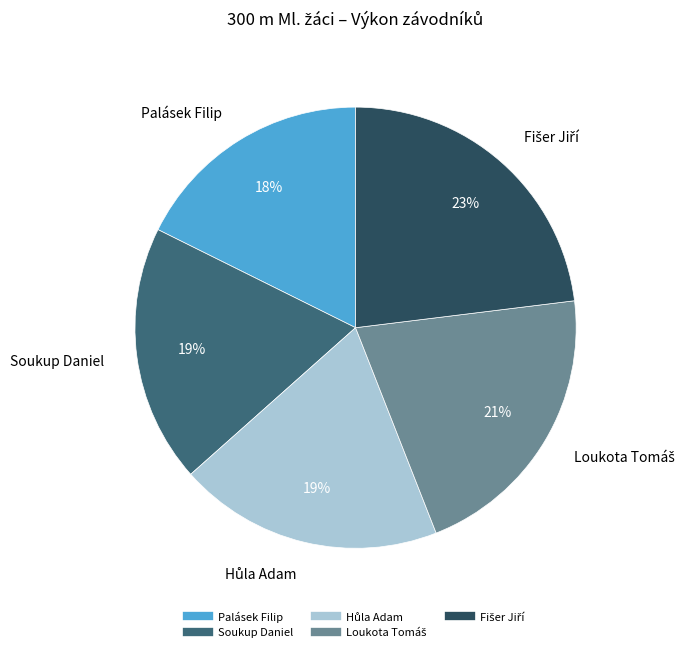

Approximately how many times larger is the value at Soukup Daniel compared to Palásek Filip?

1.1